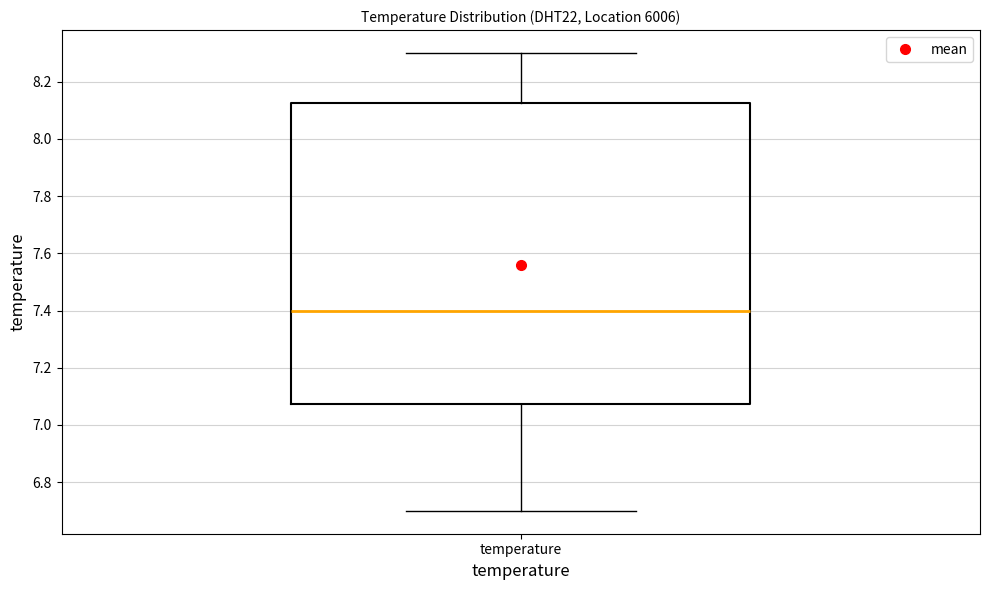

Where does the lower whisker of the box for temperature end on the y-axis? The values are not printed on the chart, so give them approximately, as read against the axis.

6.70